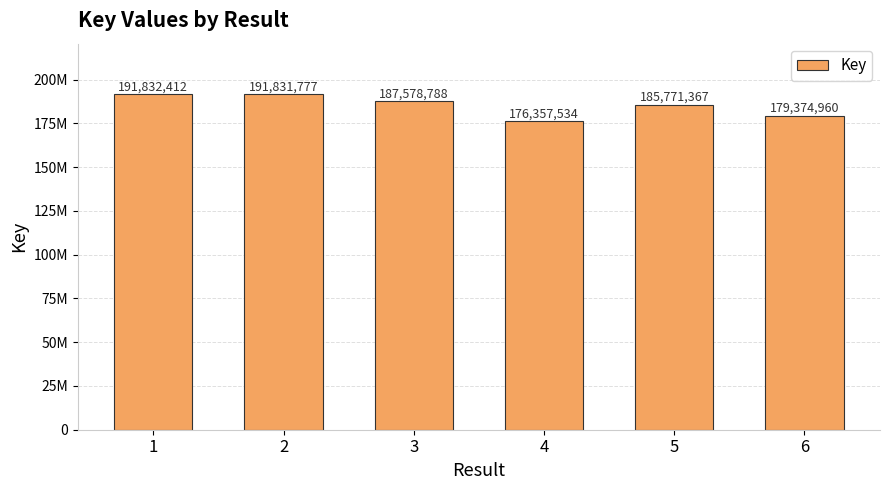

Reading left to right, what are all the values shown in this chart?

1=191832412	2=191831777	3=187578788	4=176357534	5=185771367	6=179374960